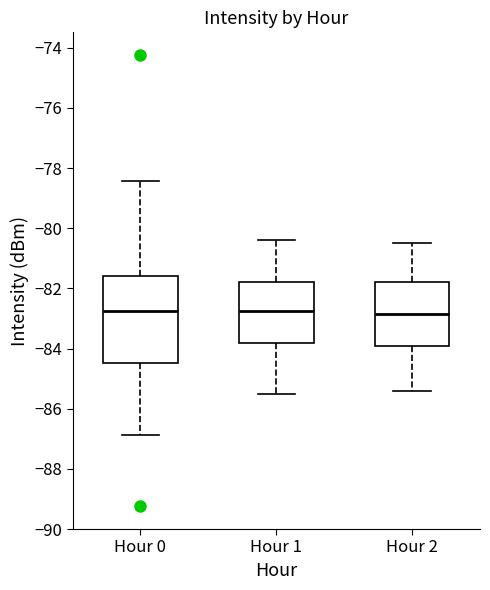

Where does the upper whisker of the box for Hour 0 end on the y-axis? The values are not printed on the chart, so give them approximately, as read against the axis.

-78.4